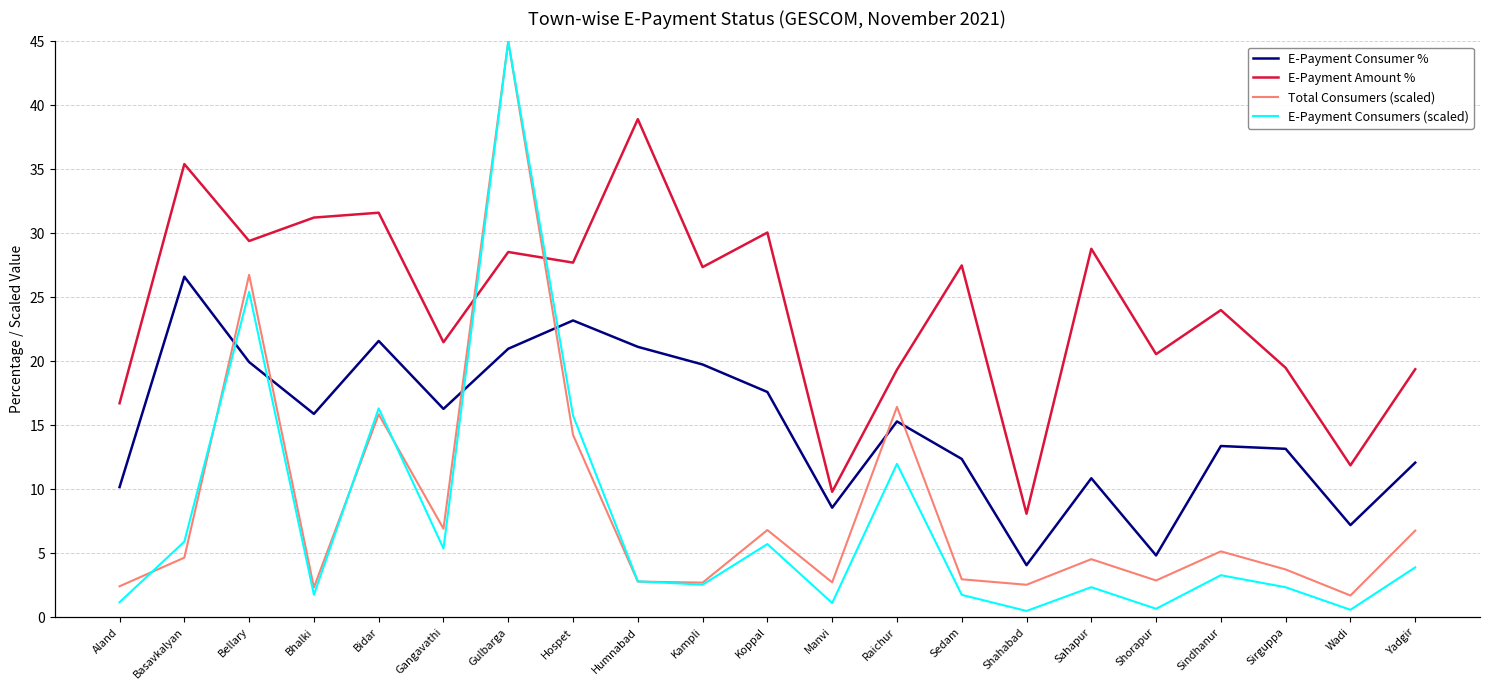

Where does the E-Payment Consumer % series first go above 15?

Basavkalyan